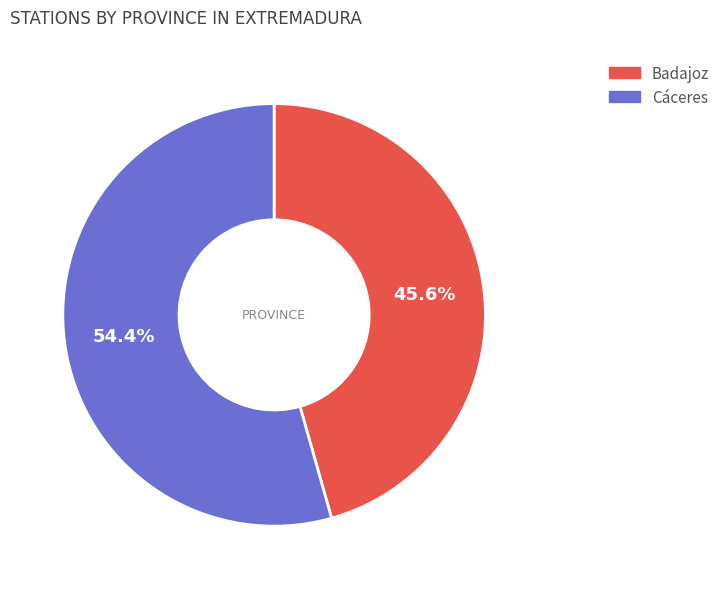

Is it true that Badajoz is 35% of the pie?

False